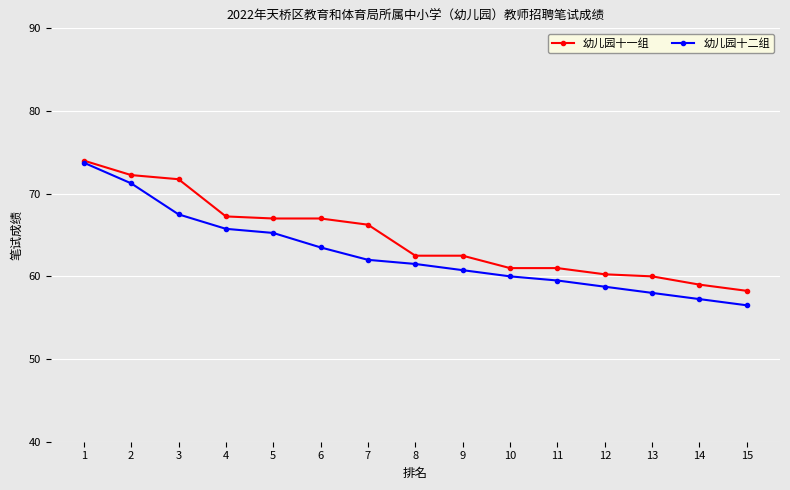

What is the total value across all series at 15?

114.8